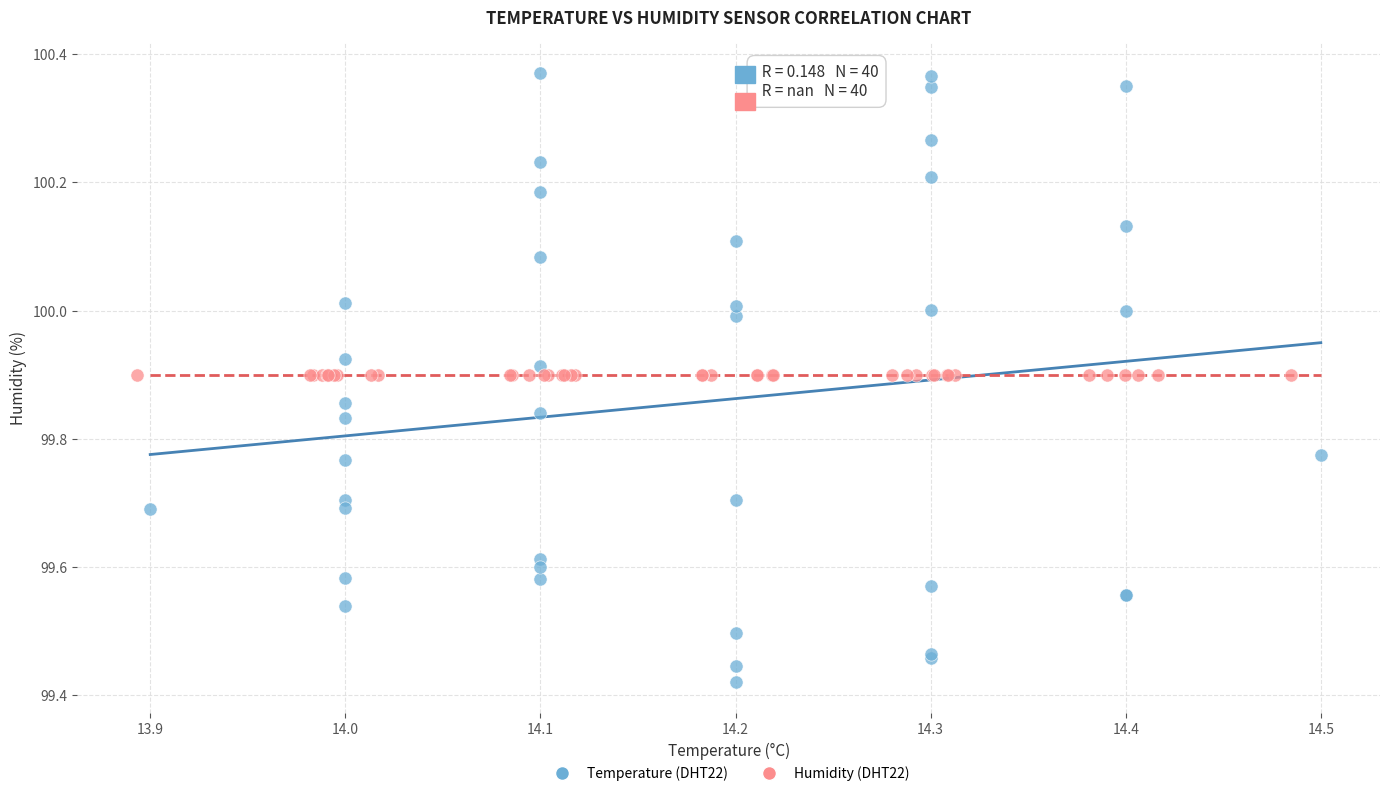

Which series reaches the minimum Y coordinate?

Temperature (DHT22)